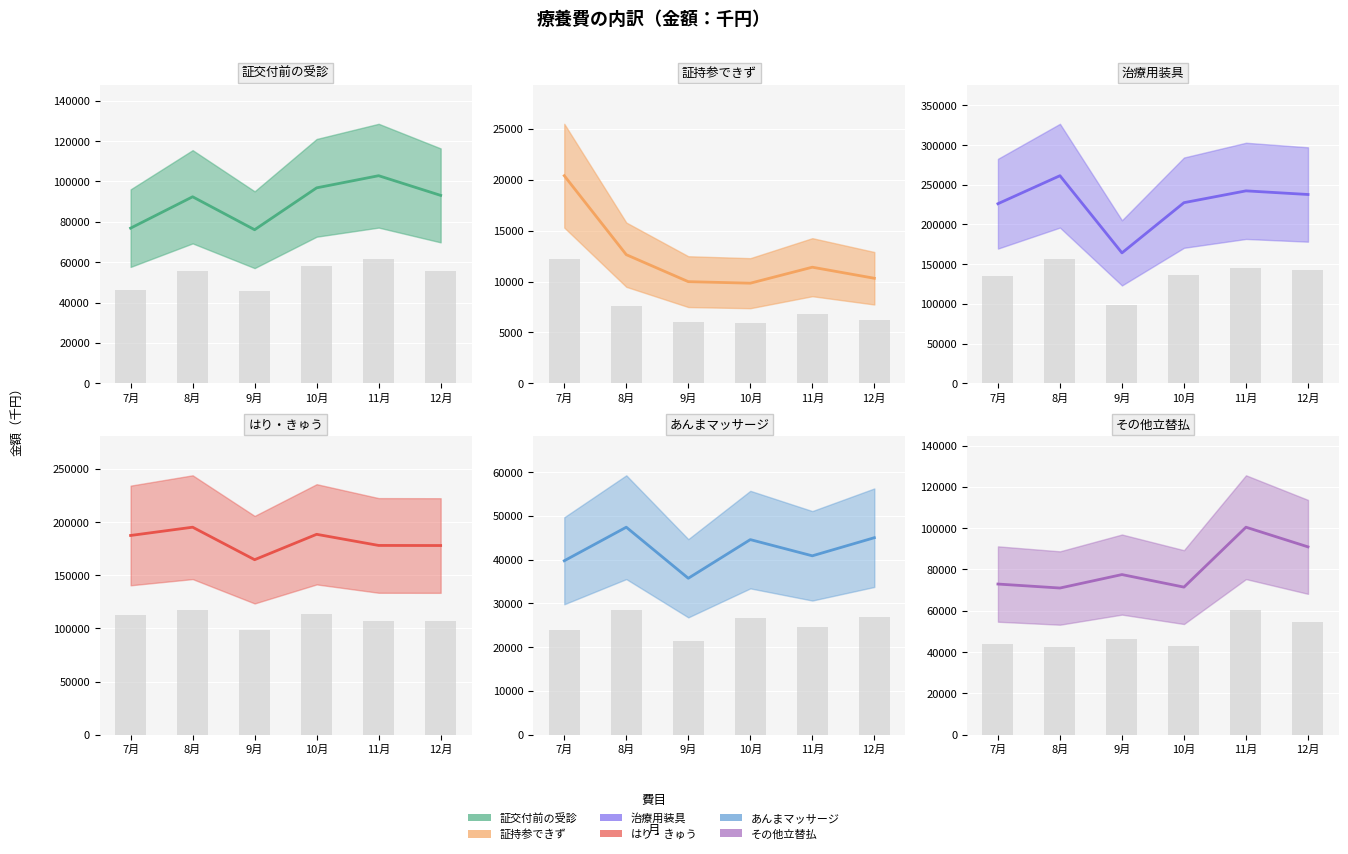

How many groups of bars are there?

6